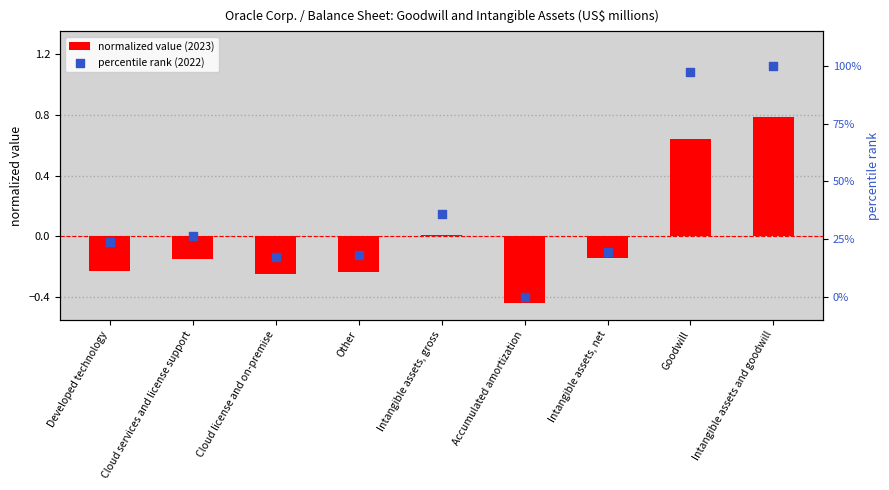

What is the total value across all series at Intangible assets, gross?

35.9